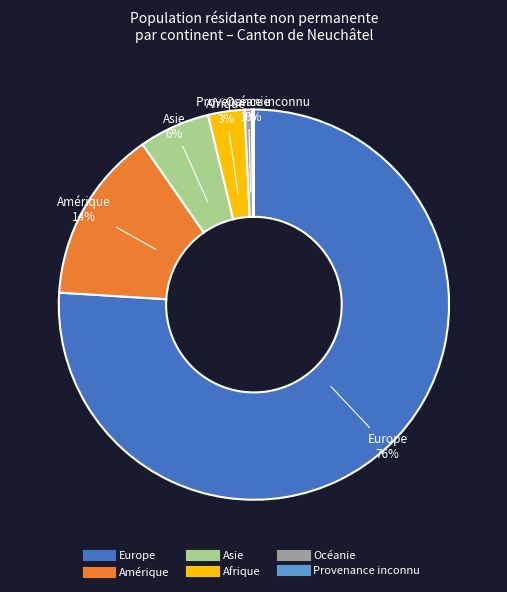

Which has a higher value, Europe or Amérique?

Europe